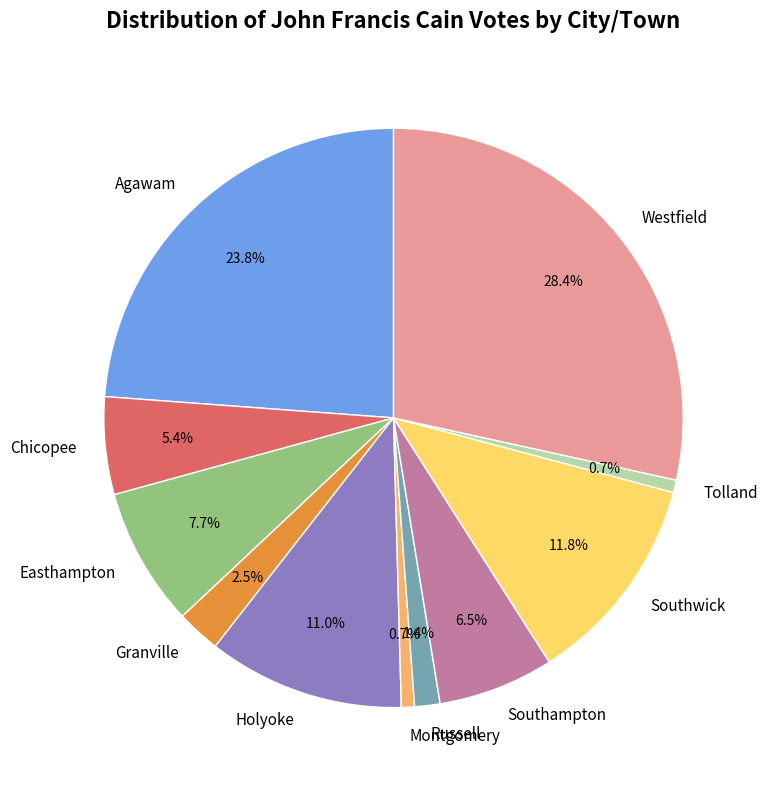

What is the total percentage of Montgomery and Granville?

3.2%